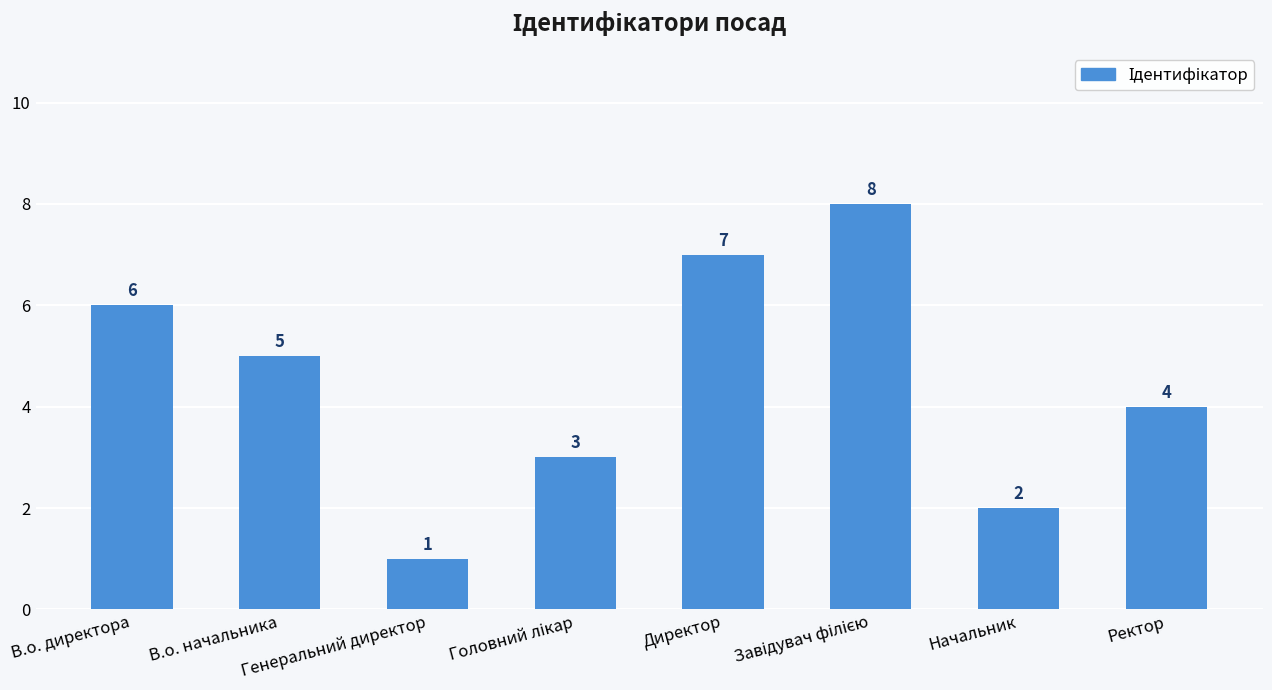

Where does the data first go above 5?

В.о. директора